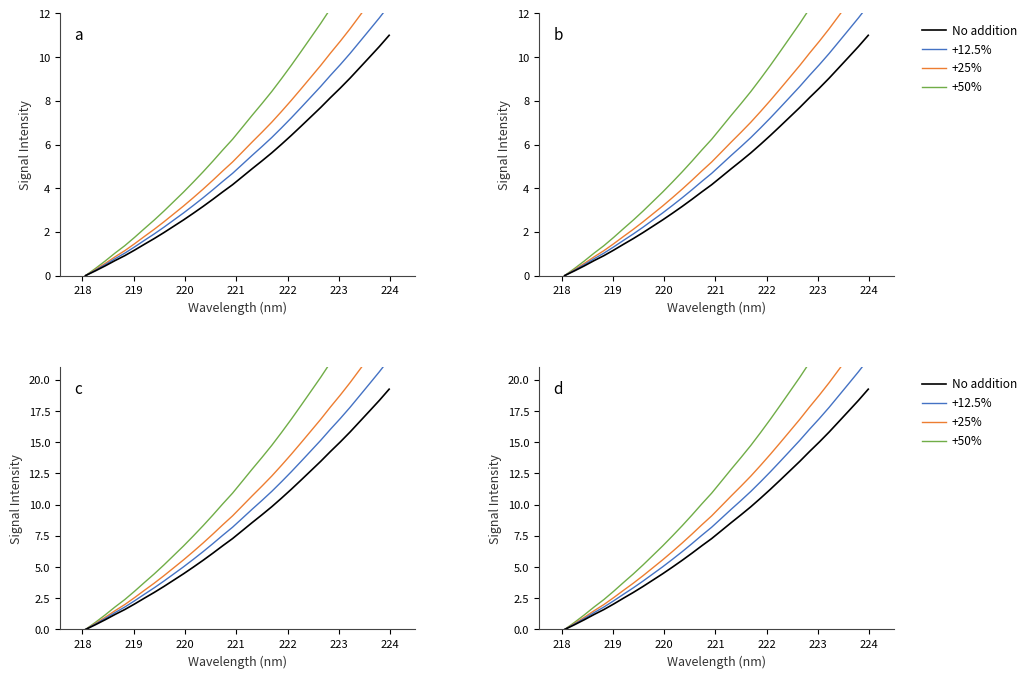

Which series has the largest range (max minus min)?

+50%